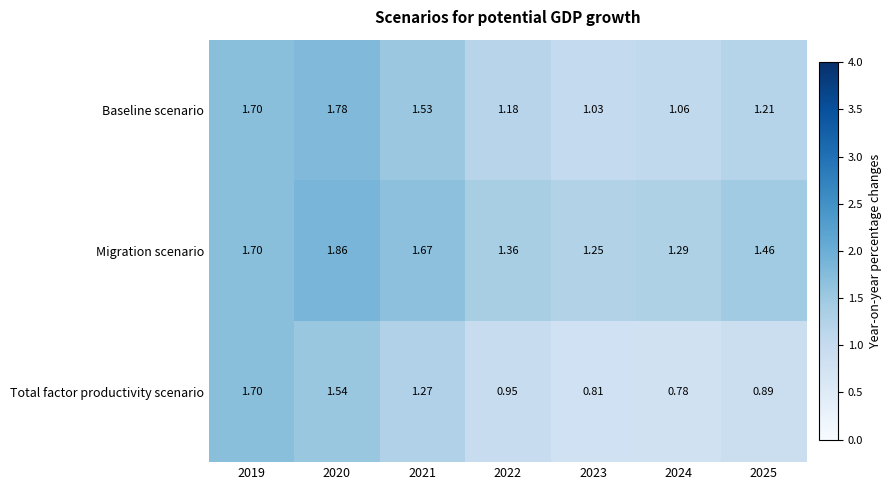

Rank the series by their maximum value, from highest to lowest.

Migration scenario, Baseline scenario, Total factor productivity scenario